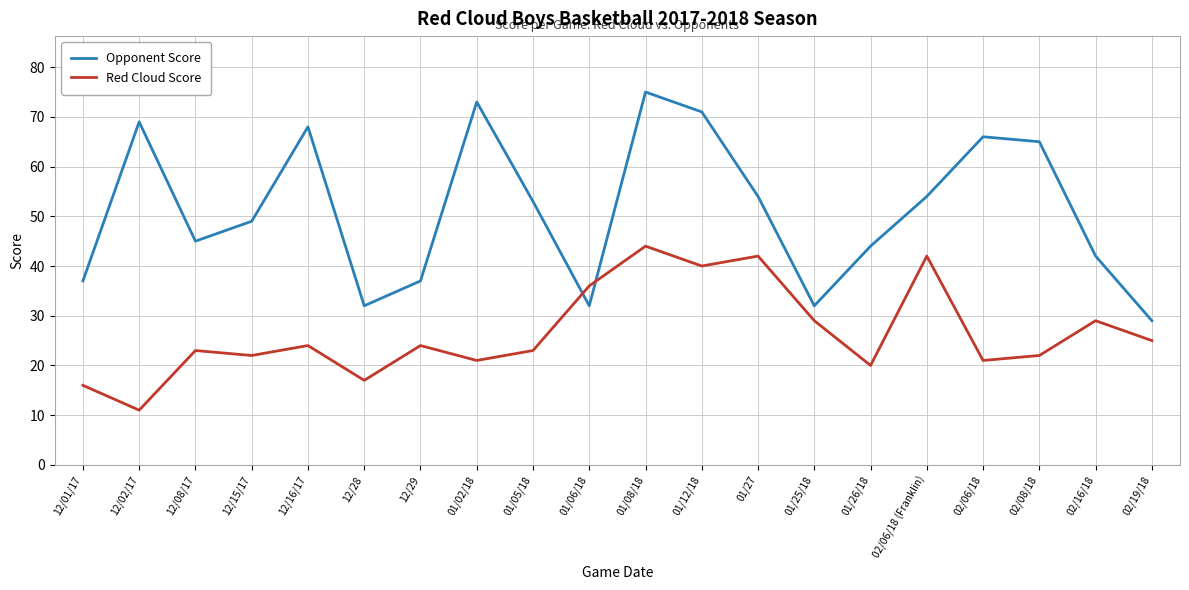

True or false: Red Cloud Score and Opponent Score cross at least once.

True